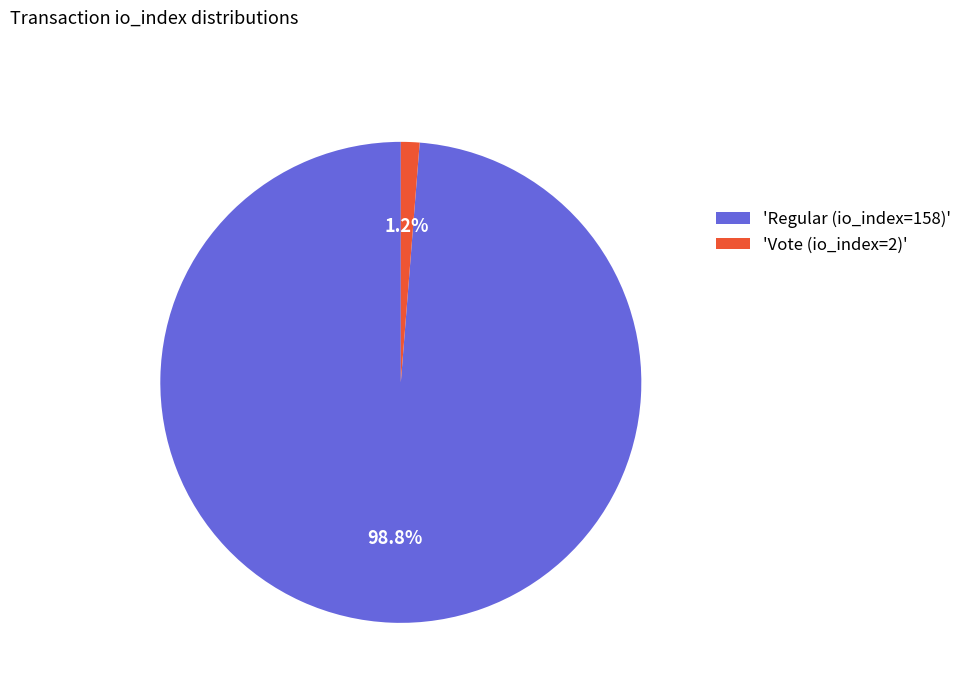

Count the number of slices in the pie.

2